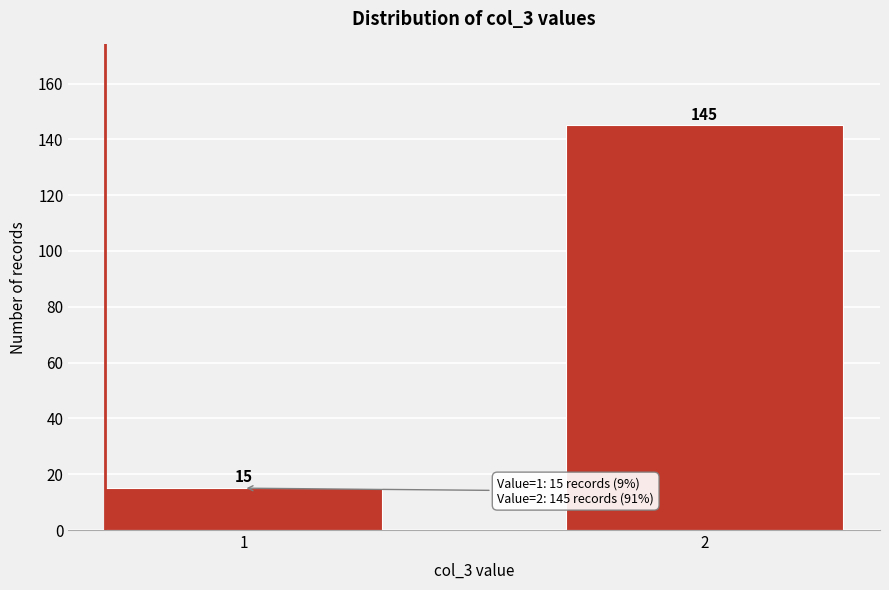

Reading left to right, transcribe all the data shown in this chart.

15	145